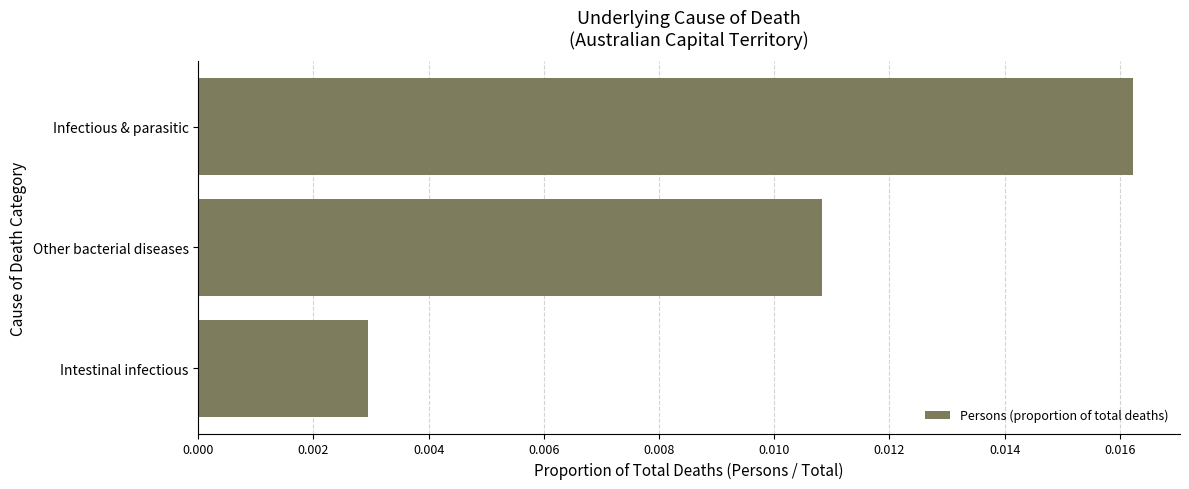

Between Intestinal infectious and Other bacterial diseases, which is larger?

Other bacterial diseases